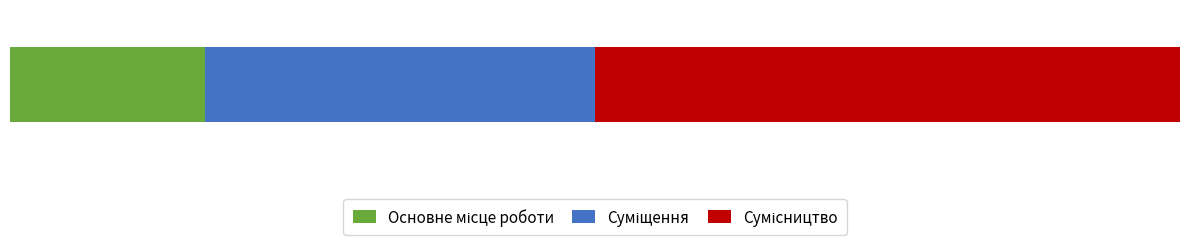

Reading left to right, what are all the values shown in this chart?

1	2	3